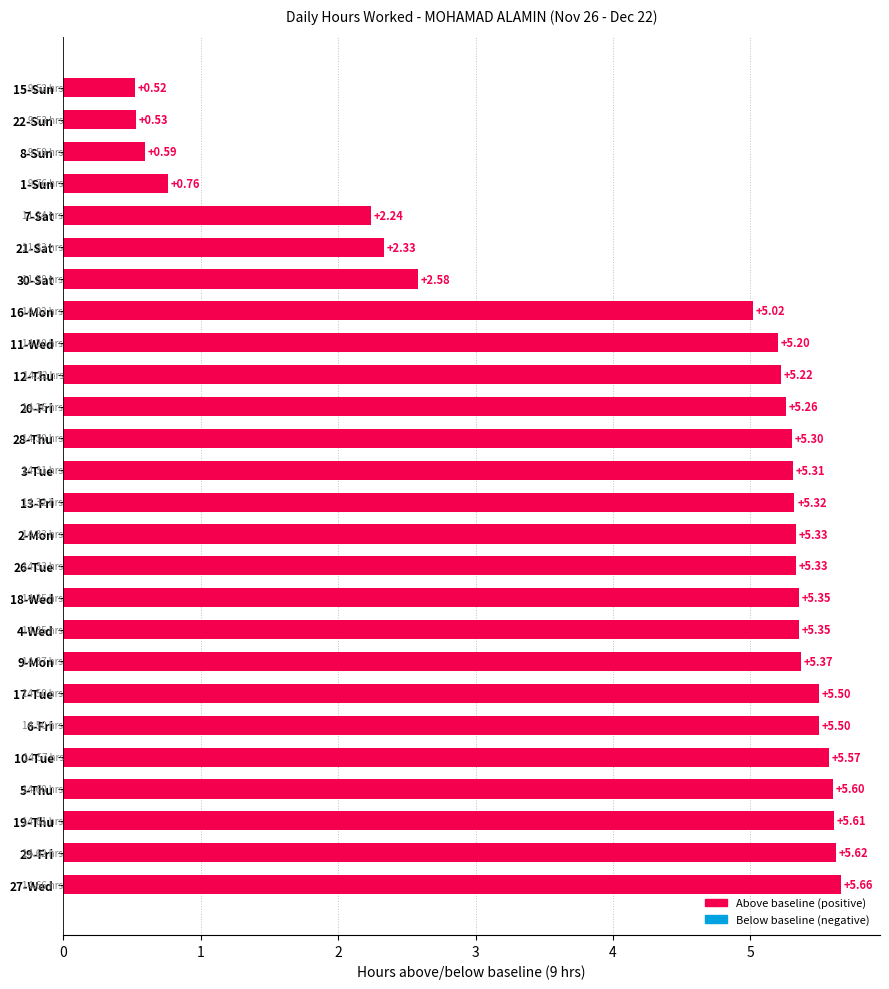

What is the change in value from 18-Wed to 21-Sat?

-3.0